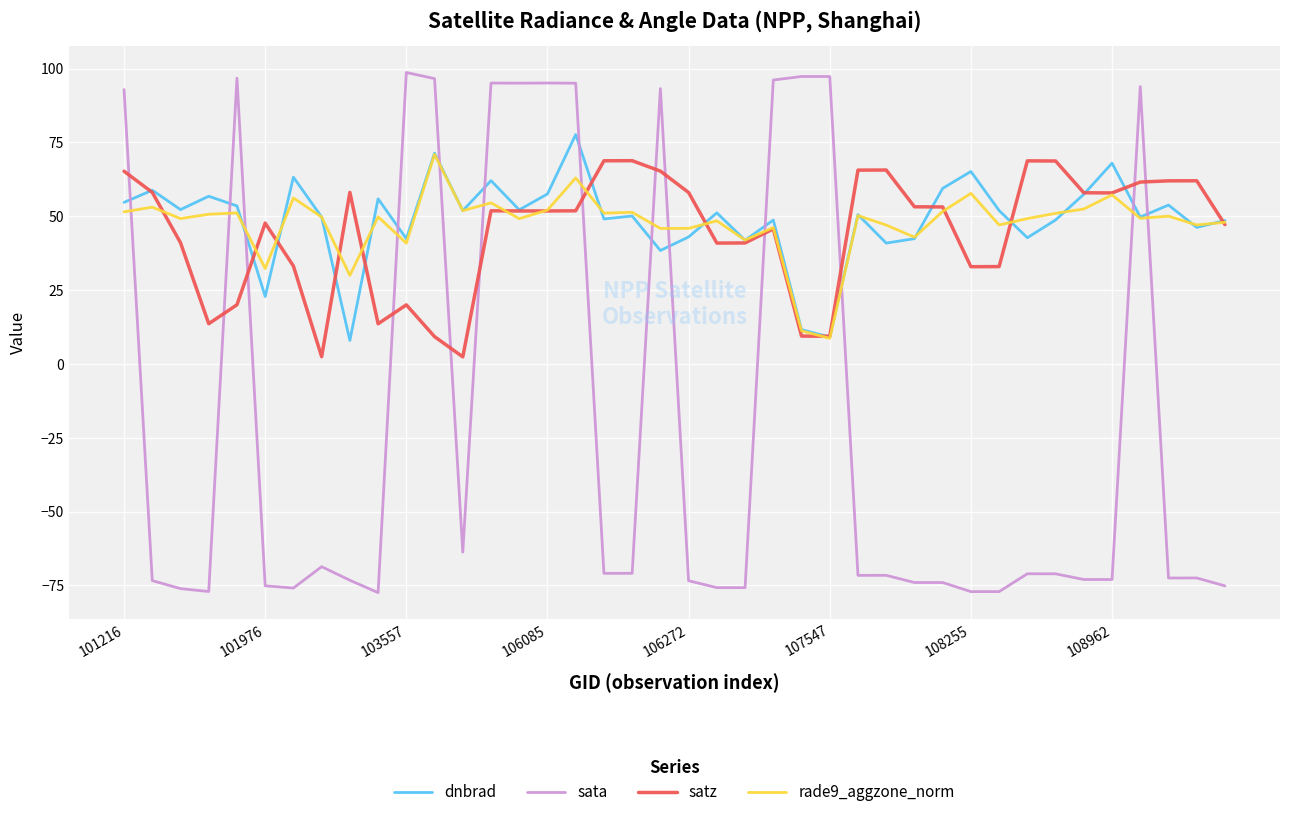

Which series has the largest range (max minus min)?

sata